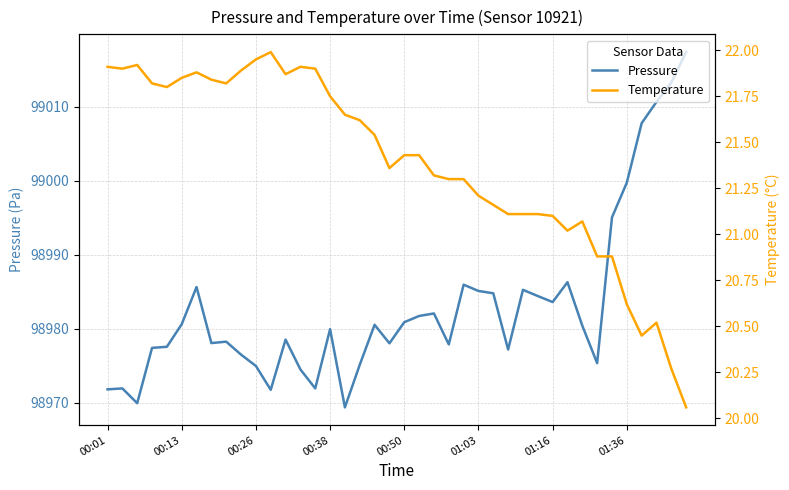

The value of Pressure at 00:01 is 98971.8. True or false?

True